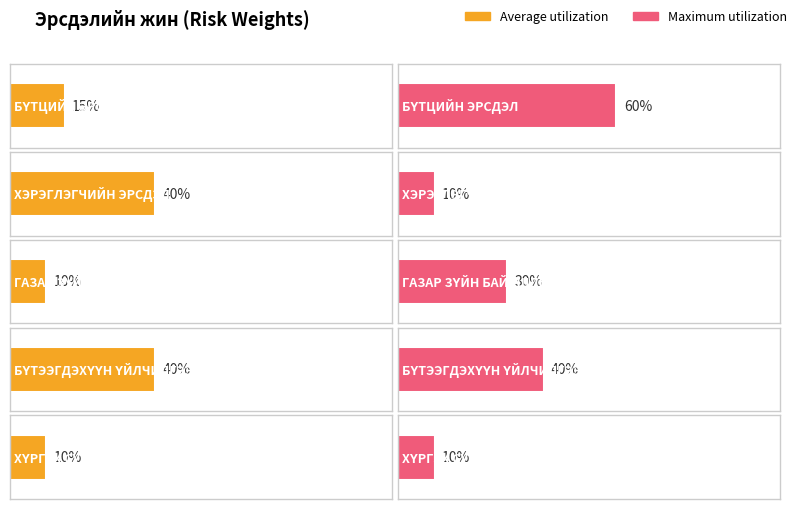

What position from the left is ГАЗАР ЗҮЙН БАЙРШЛЫН ЭРСДЭЛ?

3